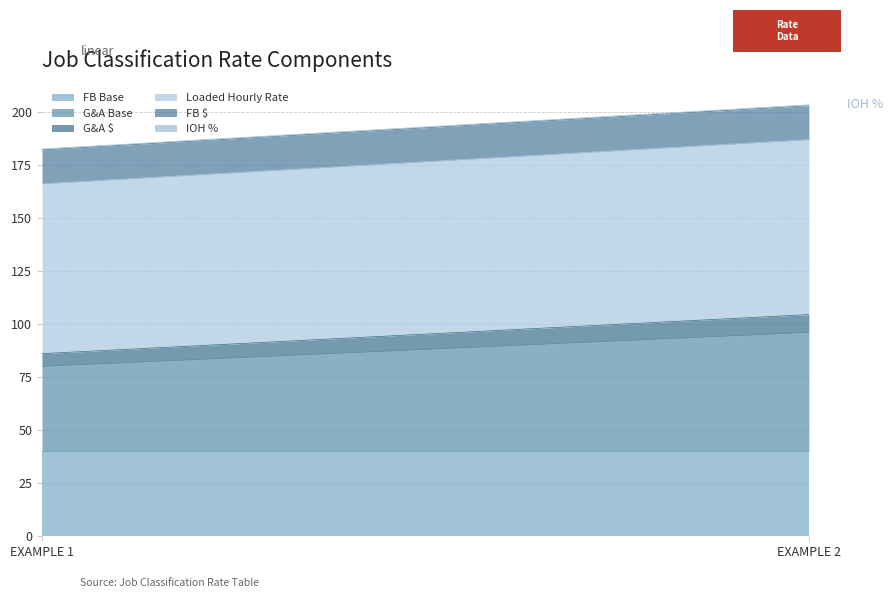

What is the greatest value displayed?

82.4